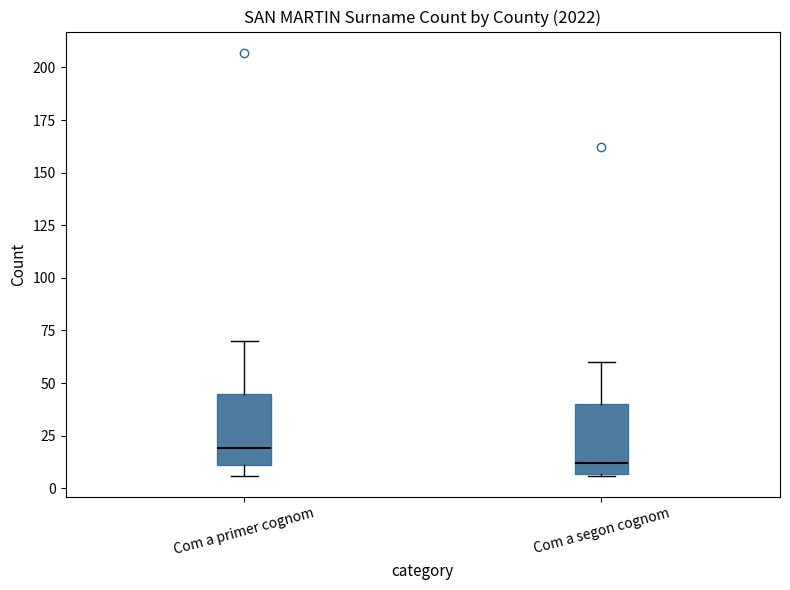

Reading left to right, read every box against the y-axis: the position of its median line, the range the box covers, and the ends of its whiskers. The values are not printed on the chart, so give them approximately, as read against the axis.

Com a primer cognom: median 20, box 10 to 45, whiskers 5 to 70
Com a segon cognom: median 10, box 5 to 40, whiskers 5 to 60